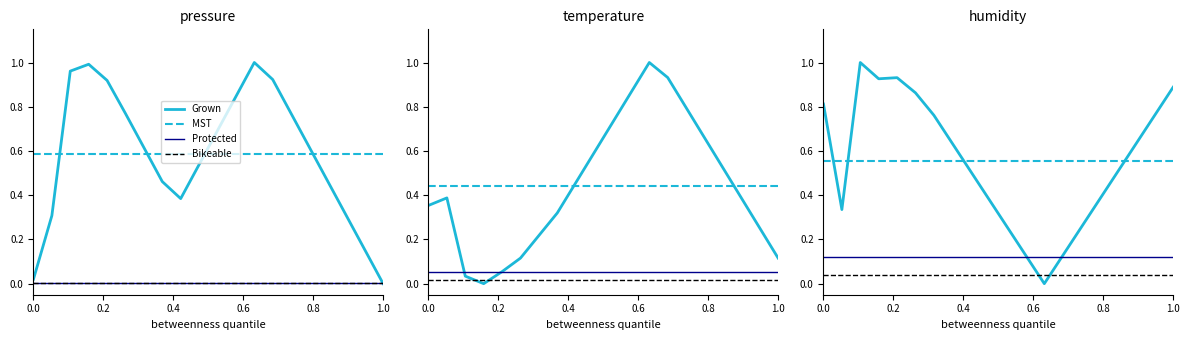

The value of humidity at 1.0 is 0.3. True or false?

False